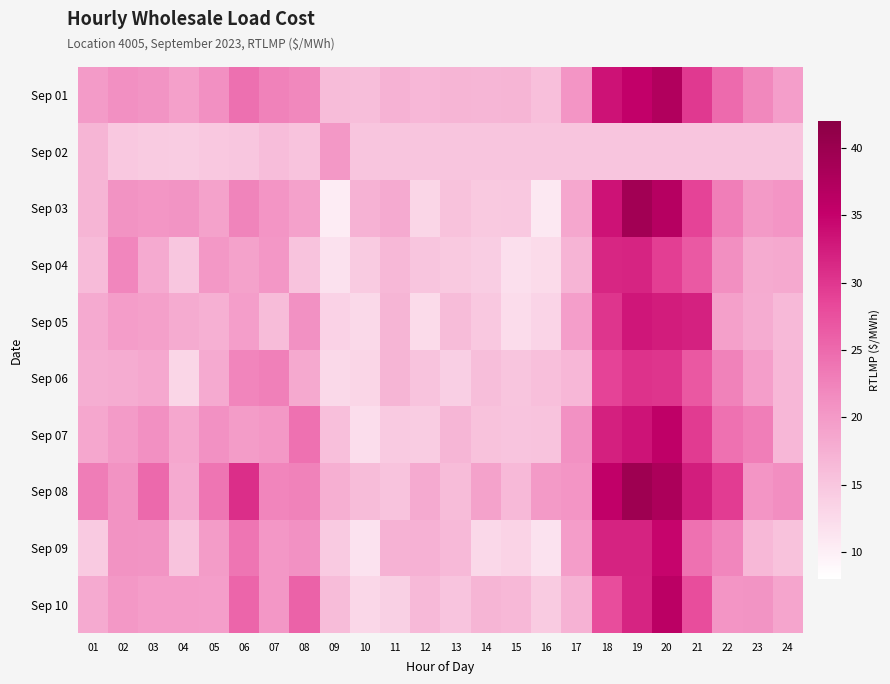

Which series changed the most between 09 and 13?

Sep 03